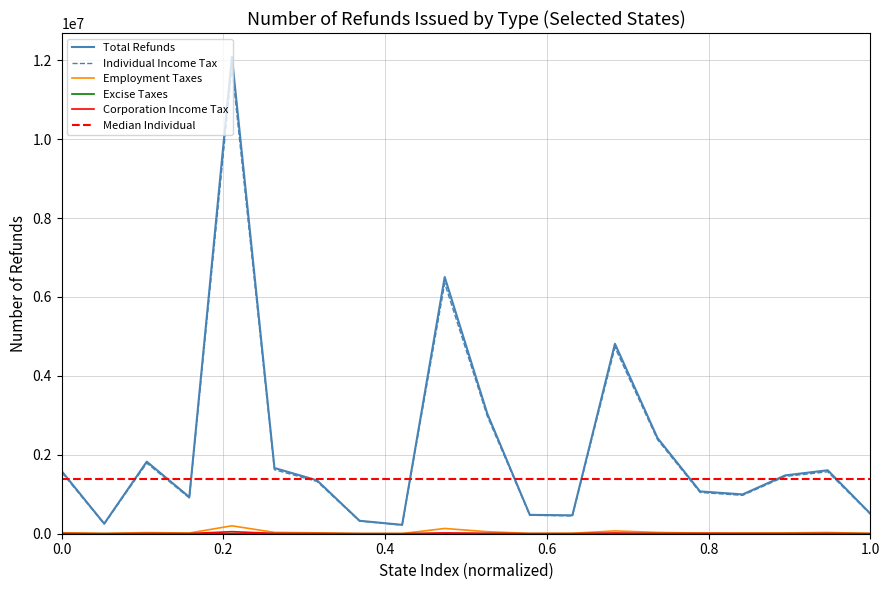

How many values in the Corporation Income Tax series are below 5855?

10